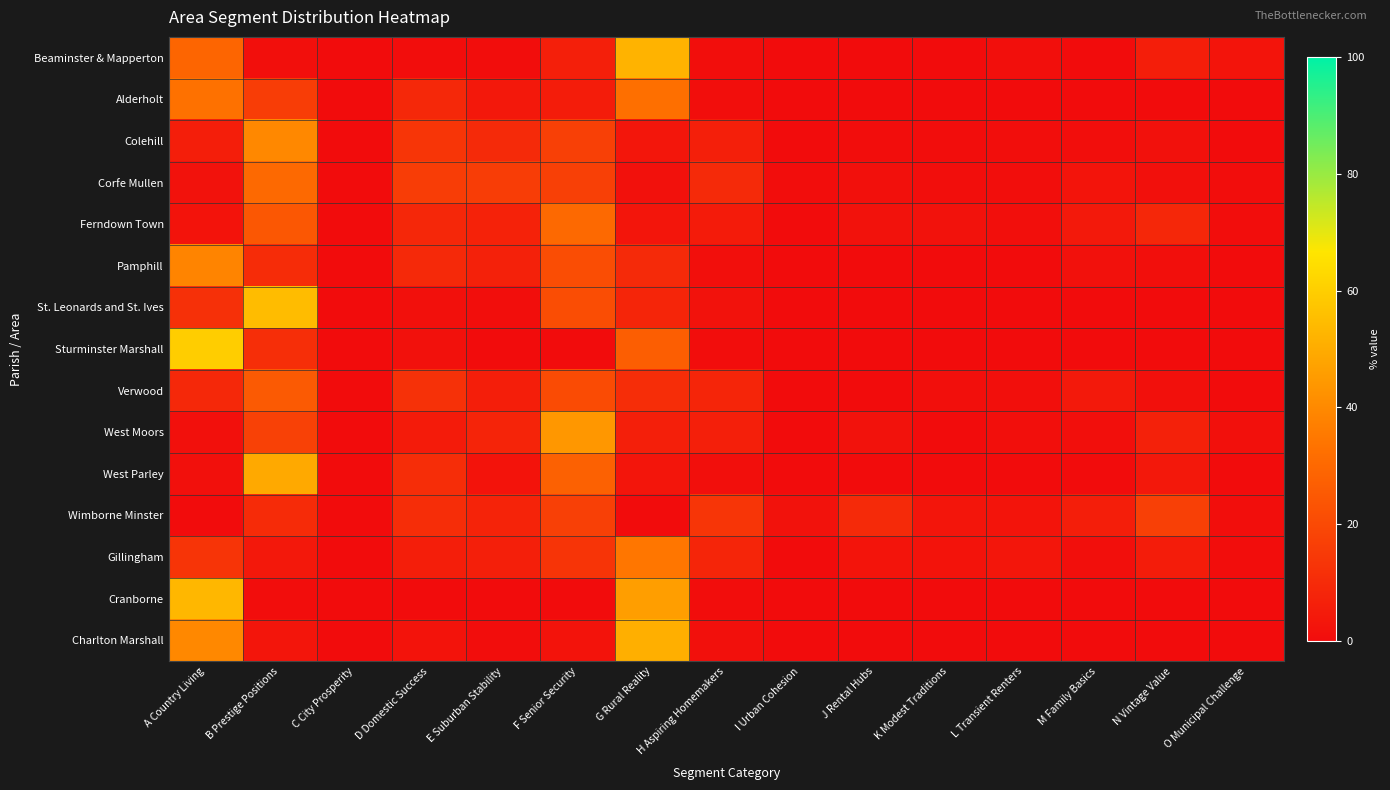

Reading left to right, what are all the values shown in this chart?

Beaminster & Mapperton: A Country Living=29.1	B Prestige Positions=0.8	C City Prosperity=0.0	D Domestic Success=0.5	E Suburban Stability=0.4	F Senior Security=6.1	G Rural Reality=52.3	H Aspiring Homemakers=0.7	I Urban Cohesion=0.0	J Rental Hubs=0.1	K Modest Traditions=0.1	L Transient Renters=1.1	M Family Basics=0.2	N Vintage Value=5.9	O Municipal Challenge=2.6
Alderholt: A Country Living=32.8	B Prestige Positions=15.9	C City Prosperity=0.0	D Domestic Success=9.0	E Suburban Stability=3.8	F Senior Security=5.4	G Rural Reality=32.3	H Aspiring Homemakers=0.7	I Urban Cohesion=0.0	J Rental Hubs=0.0	K Modest Traditions=0.0	L Transient Renters=0.0	M Family Basics=0.0	N Vintage Value=0.0	O Municipal Challenge=0.0
Colehill: A Country Living=6.0	B Prestige Positions=39.8	C City Prosperity=0.0	D Domestic Success=13.3	E Suburban Stability=9.6	F Senior Security=16.9	G Rural Reality=3.4	H Aspiring Homemakers=6.2	I Urban Cohesion=0.0	J Rental Hubs=0.3	K Modest Traditions=0.3	L Transient Renters=0.7	M Family Basics=0.6	N Vintage Value=1.6	O Municipal Challenge=0.2
Corfe Mullen: A Country Living=1.9	B Prestige Positions=30.3	C City Prosperity=0.0	D Domestic Success=15.8	E Suburban Stability=16.0	F Senior Security=16.9	G Rural Reality=1.7	H Aspiring Homemakers=9.6	I Urban Cohesion=0.6	J Rental Hubs=1.2	K Modest Traditions=0.6	L Transient Renters=0.8	M Family Basics=2.5	N Vintage Value=1.5	O Municipal Challenge=0.4
Ferndown Town: A Country Living=2.5	B Prestige Positions=24.5	C City Prosperity=0.0	D Domestic Success=9.0	E Suburban Stability=7.4	F Senior Security=30.4	G Rural Reality=2.8	H Aspiring Homemakers=5.0	I Urban Cohesion=0.0	J Rental Hubs=2.0	K Modest Traditions=1.9	L Transient Renters=1.1	M Family Basics=4.4	N Vintage Value=8.7	O Municipal Challenge=0.4
Pamphill: A Country Living=38.6	B Prestige Positions=10.5	C City Prosperity=0.0	D Domestic Success=9.5	E Suburban Stability=6.9	F Senior Security=21.2	G Rural Reality=9.8	H Aspiring Homemakers=1.0	I Urban Cohesion=0.0	J Rental Hubs=0.0	K Modest Traditions=0.0	L Transient Renters=0.0	M Family Basics=1.6	N Vintage Value=1.0	O Municipal Challenge=0.0
St. Leonards and St. Ives: A Country Living=11.6	B Prestige Positions=54.8	C City Prosperity=0.0	D Domestic Success=1.6	E Suburban Stability=0.7	F Senior Security=21.3	G Rural Reality=8.1	H Aspiring Homemakers=1.9	I Urban Cohesion=0.0	J Rental Hubs=0.0	K Modest Traditions=0.0	L Transient Renters=0.0	M Family Basics=0.0	N Vintage Value=0.0	O Municipal Challenge=0.0
Sturminster Marshall: A Country Living=59.6	B Prestige Positions=11.2	C City Prosperity=0.0	D Domestic Success=1.7	E Suburban Stability=0.1	F Senior Security=0.0	G Rural Reality=26.9	H Aspiring Homemakers=0.4	I Urban Cohesion=0.0	J Rental Hubs=0.0	K Modest Traditions=0.0	L Transient Renters=0.0	M Family Basics=0.1	N Vintage Value=0.0	O Municipal Challenge=0.0
Verwood: A Country Living=9.0	B Prestige Positions=25.5	C City Prosperity=0.0	D Domestic Success=12.2	E Suburban Stability=6.0	F Senior Security=20.5	G Rural Reality=10.8	H Aspiring Homemakers=8.3	I Urban Cohesion=0.0	J Rental Hubs=0.0	K Modest Traditions=1.0	L Transient Renters=1.0	M Family Basics=4.2	N Vintage Value=1.4	O Municipal Challenge=0.1
West Moors: A Country Living=1.3	B Prestige Positions=17.3	C City Prosperity=0.0	D Domestic Success=5.1	E Suburban Stability=7.8	F Senior Security=44.1	G Rural Reality=6.2	H Aspiring Homemakers=6.2	I Urban Cohesion=0.0	J Rental Hubs=1.8	K Modest Traditions=0.2	L Transient Renters=0.9	M Family Basics=1.1	N Vintage Value=6.8	O Municipal Challenge=1.3
West Parley: A Country Living=1.5	B Prestige Positions=49.2	C City Prosperity=0.0	D Domestic Success=10.9	E Suburban Stability=2.5	F Senior Security=27.9	G Rural Reality=2.8	H Aspiring Homemakers=1.1	I Urban Cohesion=0.0	J Rental Hubs=0.0	K Modest Traditions=0.0	L Transient Renters=0.1	M Family Basics=0.0	N Vintage Value=4.0	O Municipal Challenge=0.0
Wimborne Minster: A Country Living=0.0	B Prestige Positions=10.1	C City Prosperity=0.1	D Domestic Success=10.9	E Suburban Stability=7.4	F Senior Security=16.9	G Rural Reality=0.0	H Aspiring Homemakers=13.4	I Urban Cohesion=2.0	J Rental Hubs=9.9	K Modest Traditions=3.1	L Transient Renters=2.6	M Family Basics=5.9	N Vintage Value=17.0	O Municipal Challenge=0.7
Gillingham: A Country Living=13.2	B Prestige Positions=4.1	C City Prosperity=0.0	D Domestic Success=5.7	E Suburban Stability=6.2	F Senior Security=13.0	G Rural Reality=34.4	H Aspiring Homemakers=8.1	I Urban Cohesion=0.0	J Rental Hubs=2.7	K Modest Traditions=2.3	L Transient Renters=3.5	M Family Basics=1.1	N Vintage Value=5.2	O Municipal Challenge=0.6
Cranborne: A Country Living=53.1	B Prestige Positions=0.3	C City Prosperity=0.0	D Domestic Success=0.0	E Suburban Stability=0.0	F Senior Security=0.0	G Rural Reality=46.3	H Aspiring Homemakers=0.3	I Urban Cohesion=0.0	J Rental Hubs=0.0	K Modest Traditions=0.0	L Transient Renters=0.0	M Family Basics=0.0	N Vintage Value=0.0	O Municipal Challenge=0.0
Charlton Marshall: A Country Living=39.5	B Prestige Positions=3.1	C City Prosperity=0.0	D Domestic Success=2.2	E Suburban Stability=0.5	F Senior Security=2.3	G Rural Reality=51.2	H Aspiring Homemakers=1.3	I Urban Cohesion=0.0	J Rental Hubs=0.0	K Modest Traditions=0.0	L Transient Renters=0.0	M Family Basics=0.0	N Vintage Value=0.0	O Municipal Challenge=0.0